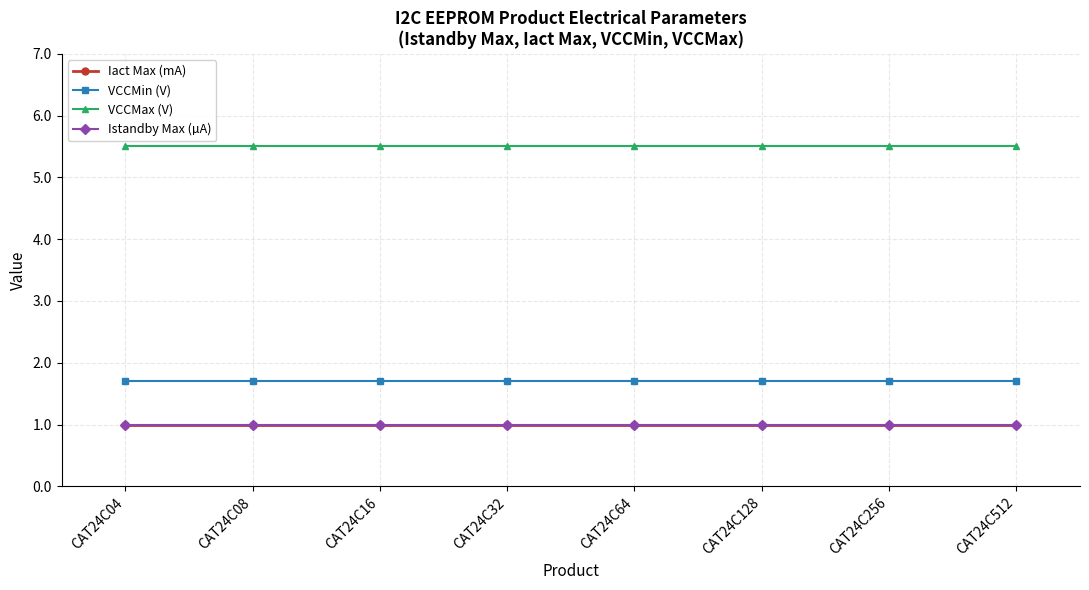

Reading left to right, list all the values displayed in this chart.

Iact Max (mA): 1.0	1.0	1.0	1.0	1.0	1.0	1.0	1.0
VCCMin (V): 1.7	1.7	1.7	1.7	1.7	1.7	1.7	1.7
VCCMax (V): 5.5	5.5	5.5	5.5	5.5	5.5	5.5	5.5
Istandby Max (µA): 1.0	1.0	1.0	1.0	1.0	1.0	1.0	1.0